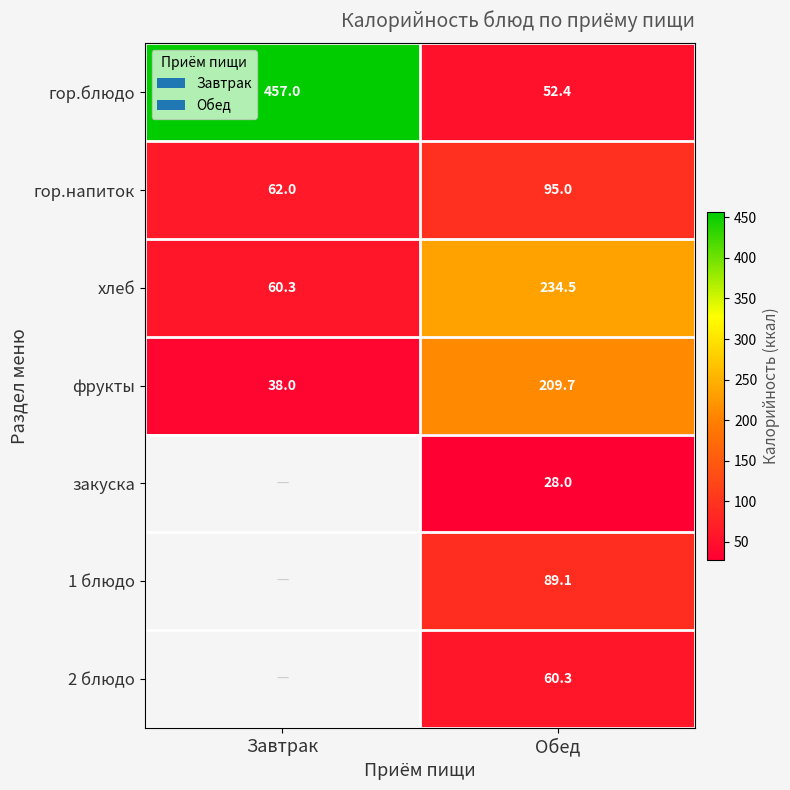

What is the maximum value for хлеб?

234.5